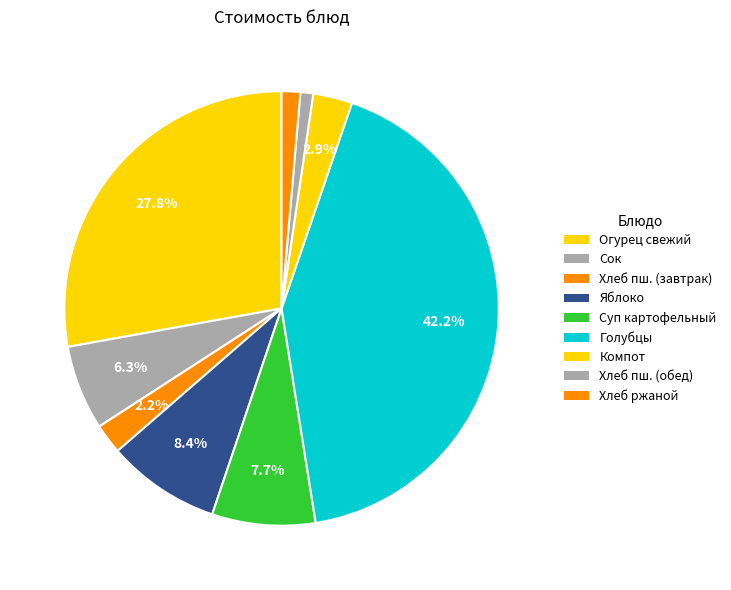

How many segments does this pie chart have?

9